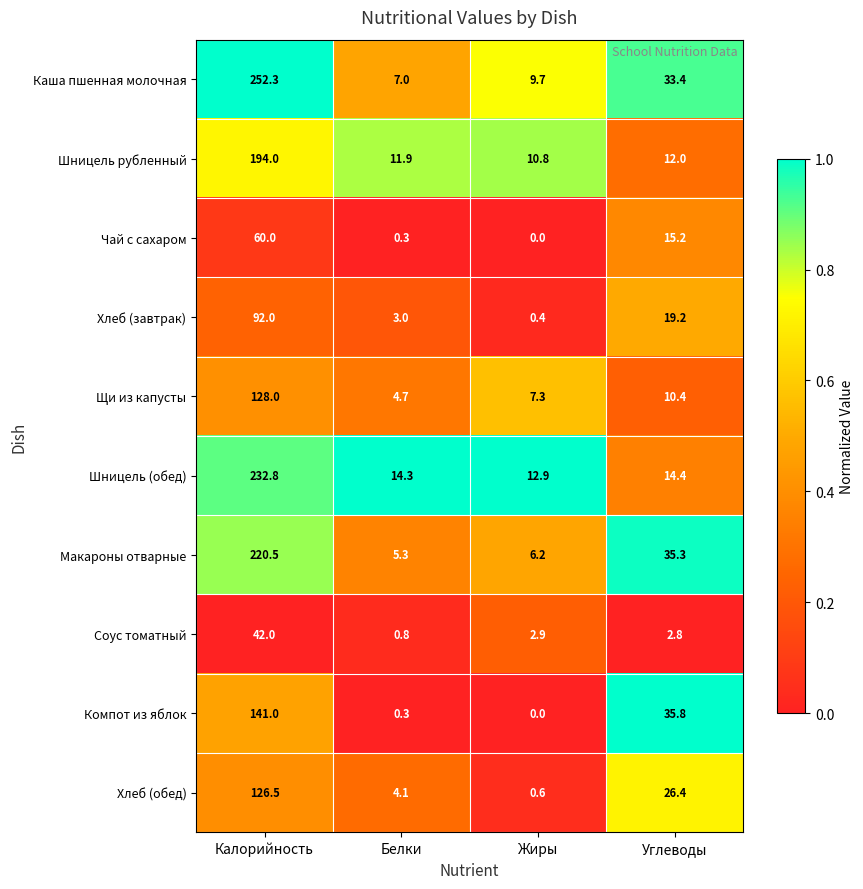

What is the spread (max minus min) of values at Углеводы?

33.0